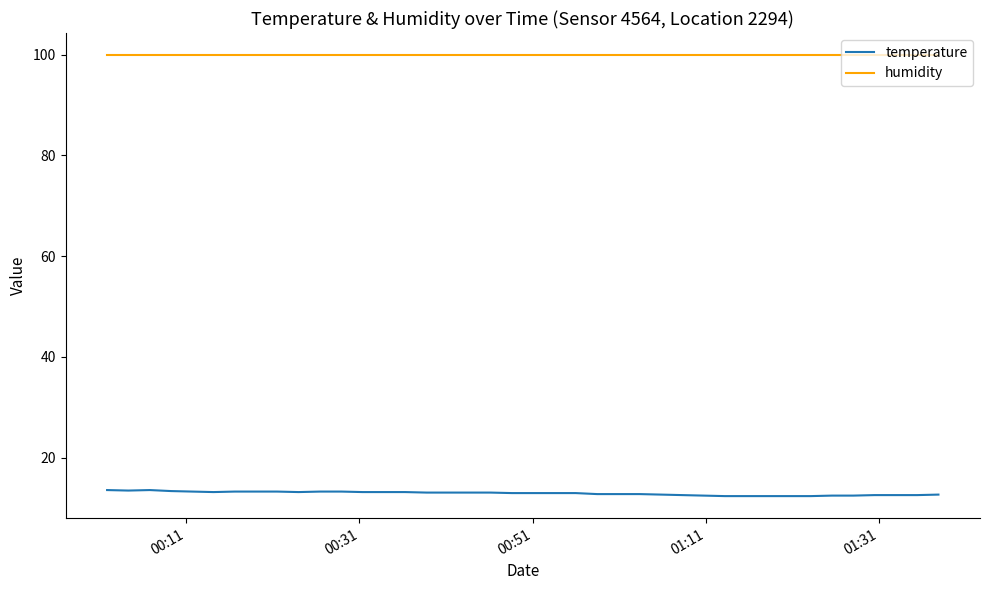

Which series has the largest range (max minus min)?

temperature